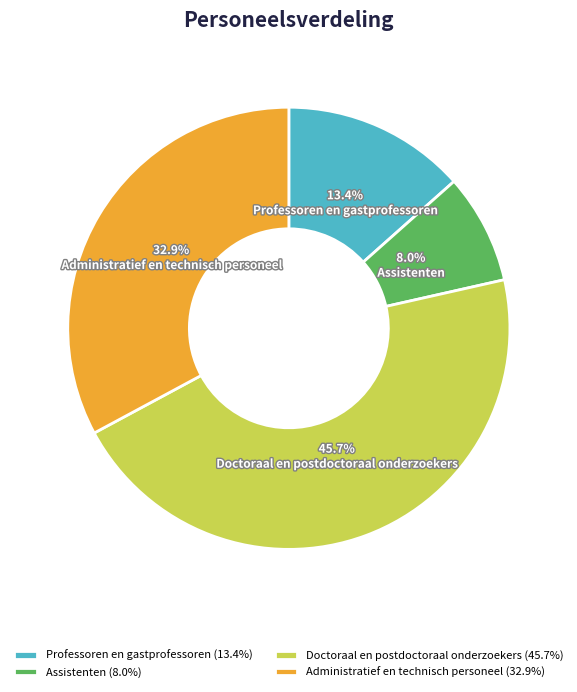

How many segments does this pie chart have?

4